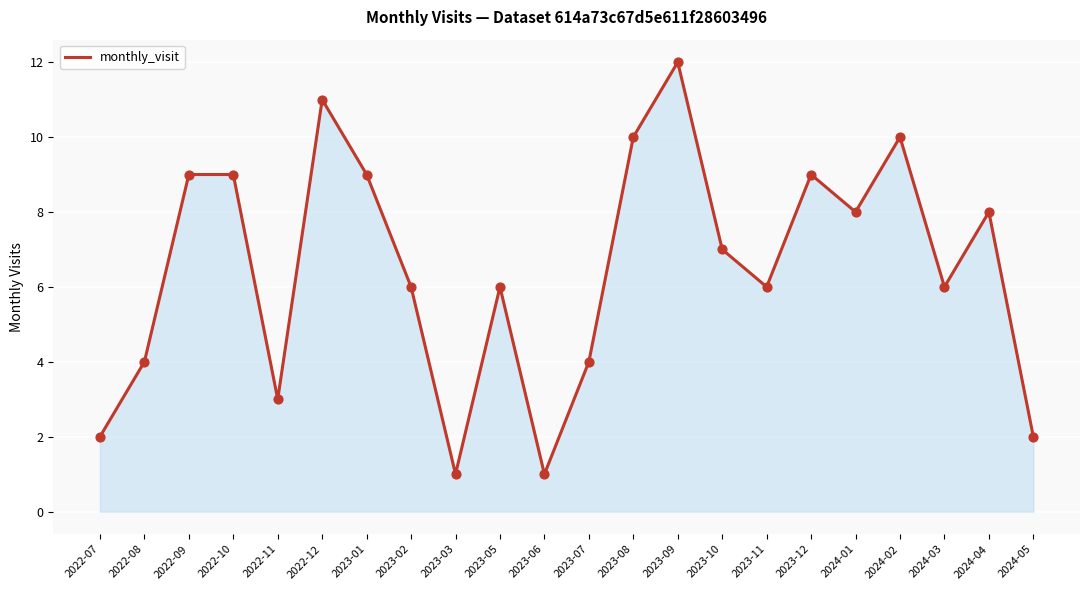

What is the change in value from 2022-10 to 2023-07?

-5